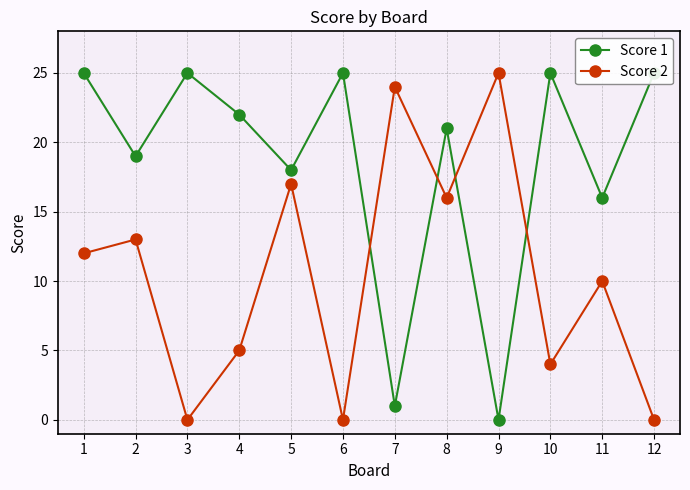

True or false: Score 1 has more than 1 points higher than both neighbors.

True